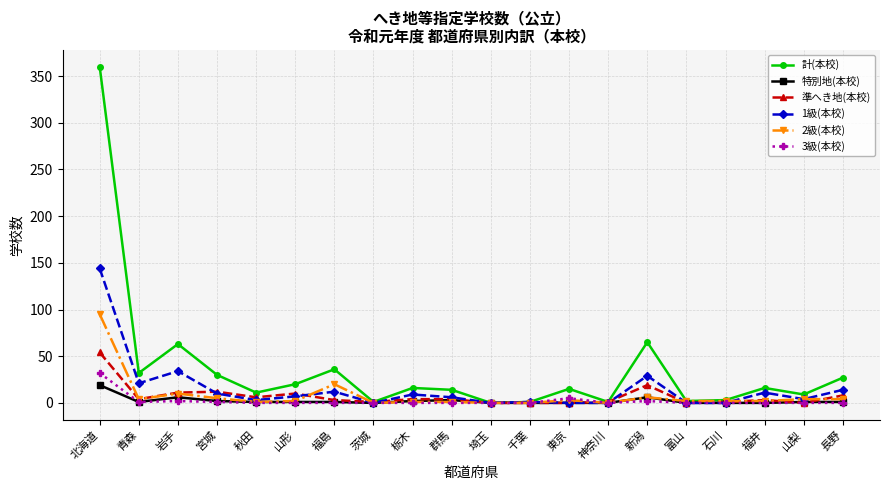

At which category is the sum across all series the highest?

北海道